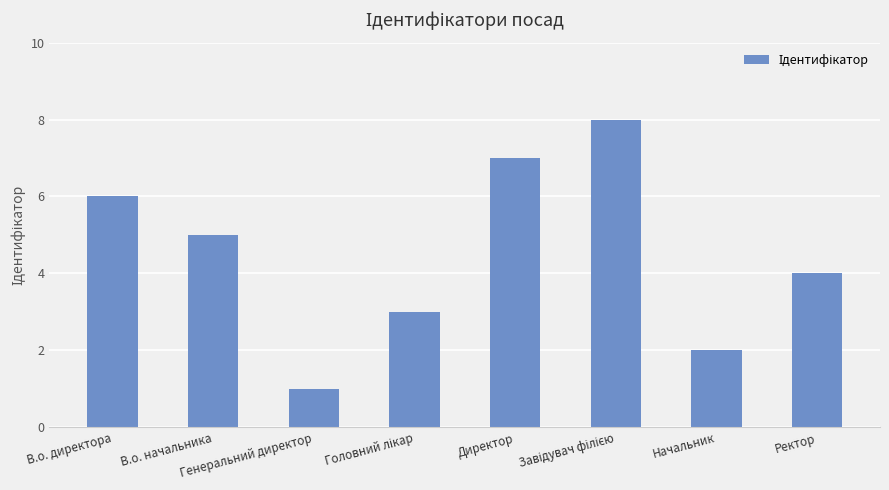

True or false: the data shows 4 at Ректор.

True